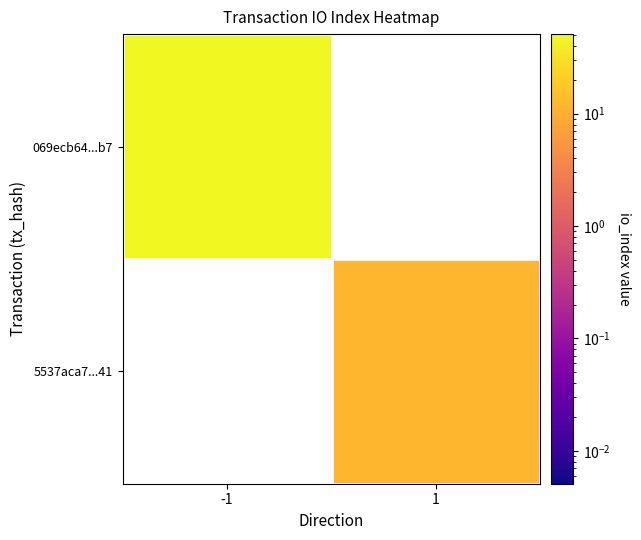

Rank the series by their average value, from lowest to highest.

069ecb64...b7, 5537aca7...41